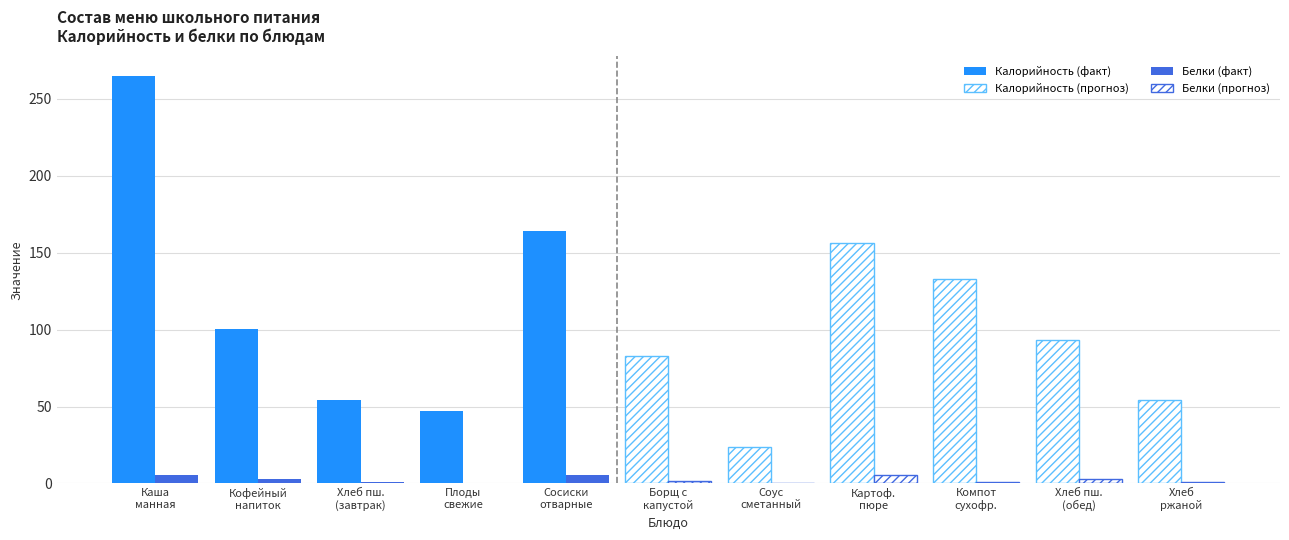

Reading left to right, what are all the values shown in this chart?

Калорийность: 264.5	100.6	54.0	47.0	164.0	83.0	24.0	156.3	132.8	93.5	54.0
Белки: 5.6	3.2	1.1	0.4	5.5	1.4	0.5	5.7	0.7	3.2	1.1